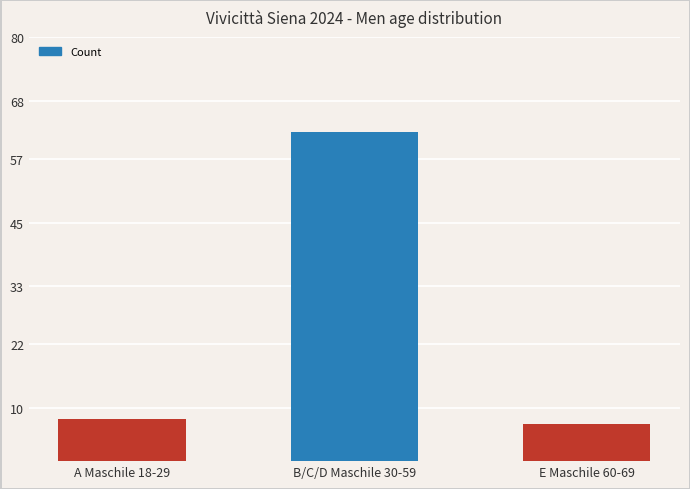

How many data points does each series have?

3